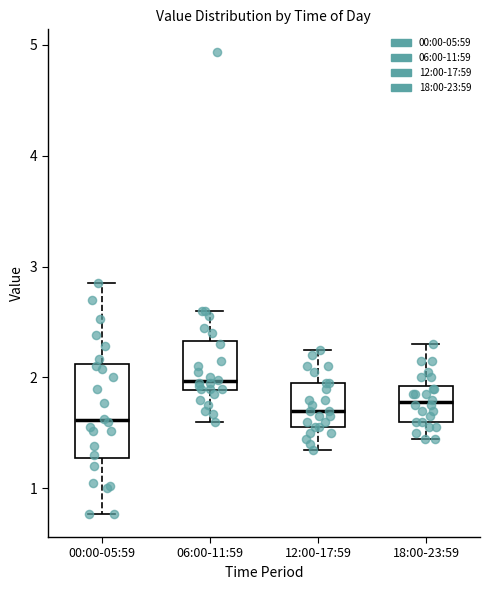

Where is the upper edge of the box for 18:00-23:59 on the y-axis? The values are not printed on the chart, so give them approximately, as read against the axis.

1.9